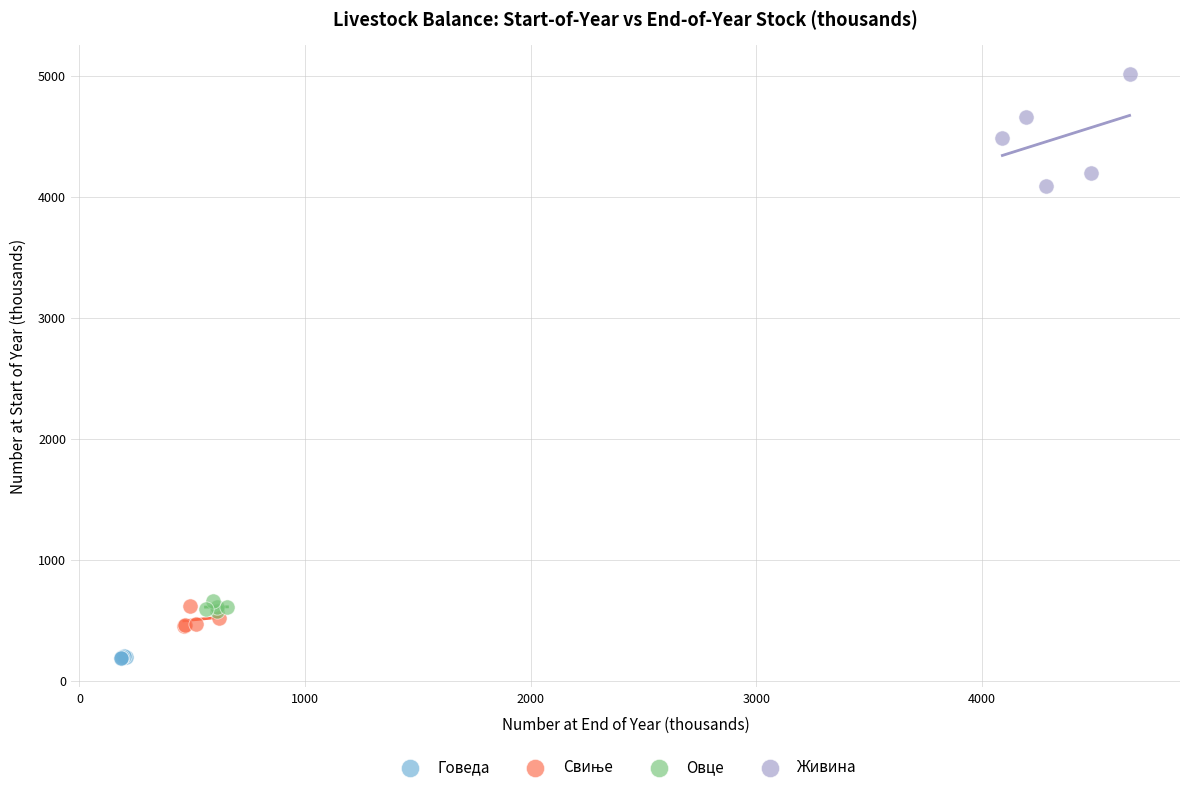

Which series contains the lowest Y value?

Говеда